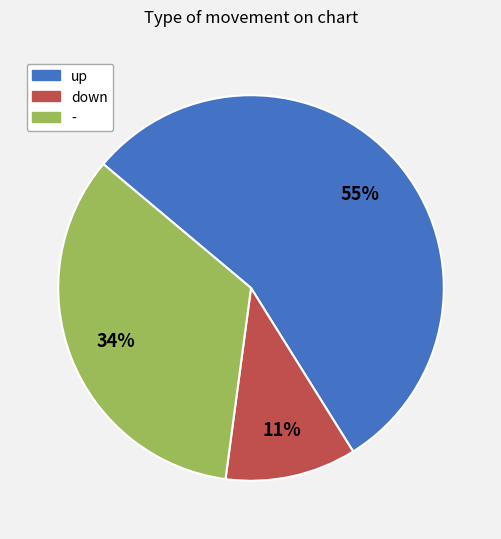

Which category accounts for the majority?

up